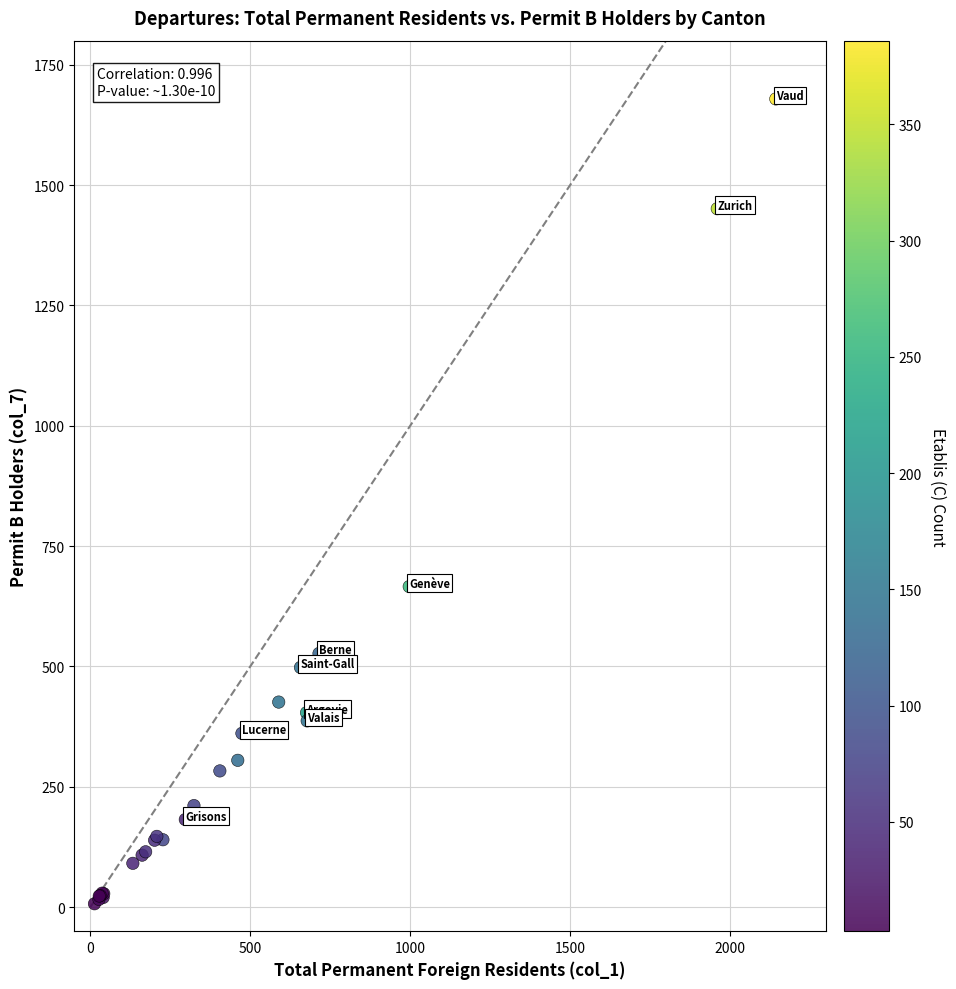

What Y value in the scatter plot is closest to 843?

666